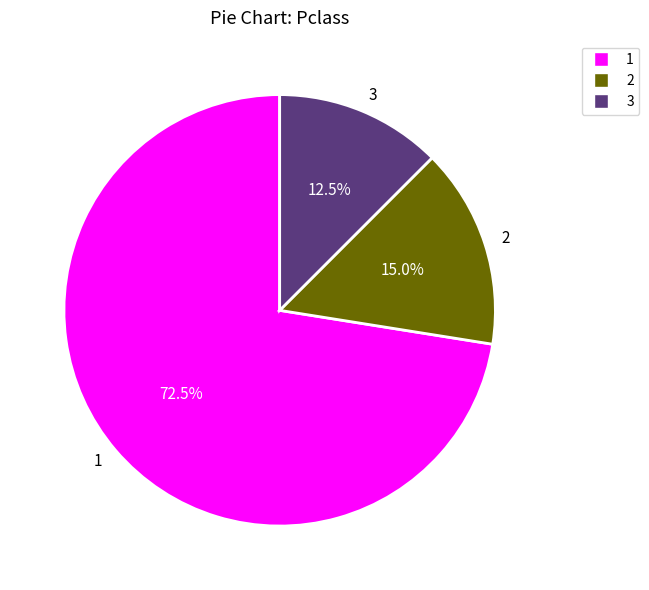

Is there a majority slice in this chart?

Yes